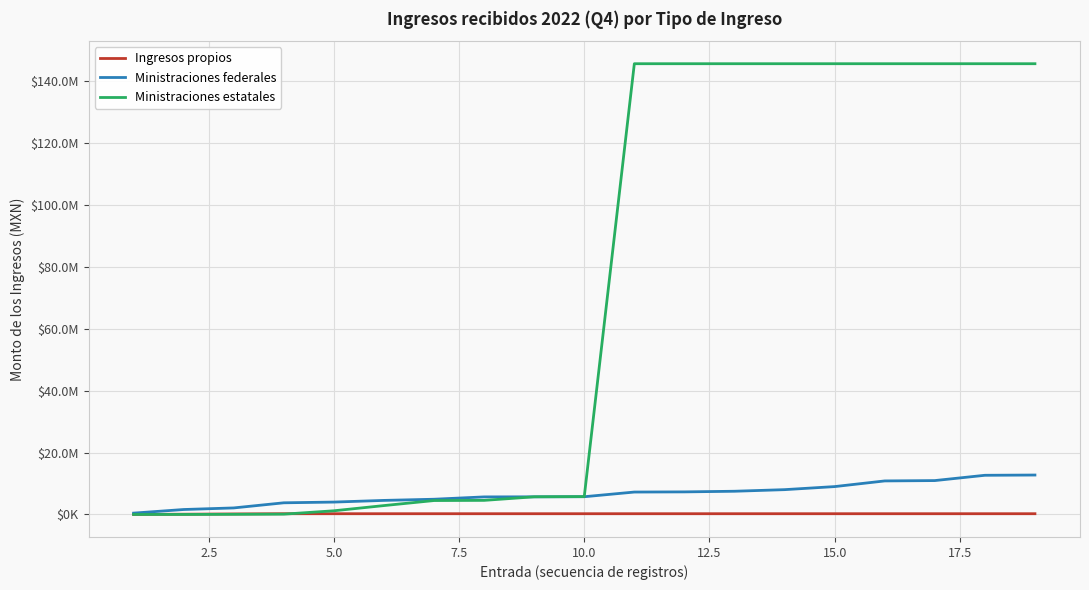

What are all the series names shown in the legend?

Ingresos propios, Ministraciones federales, Ministraciones estatales